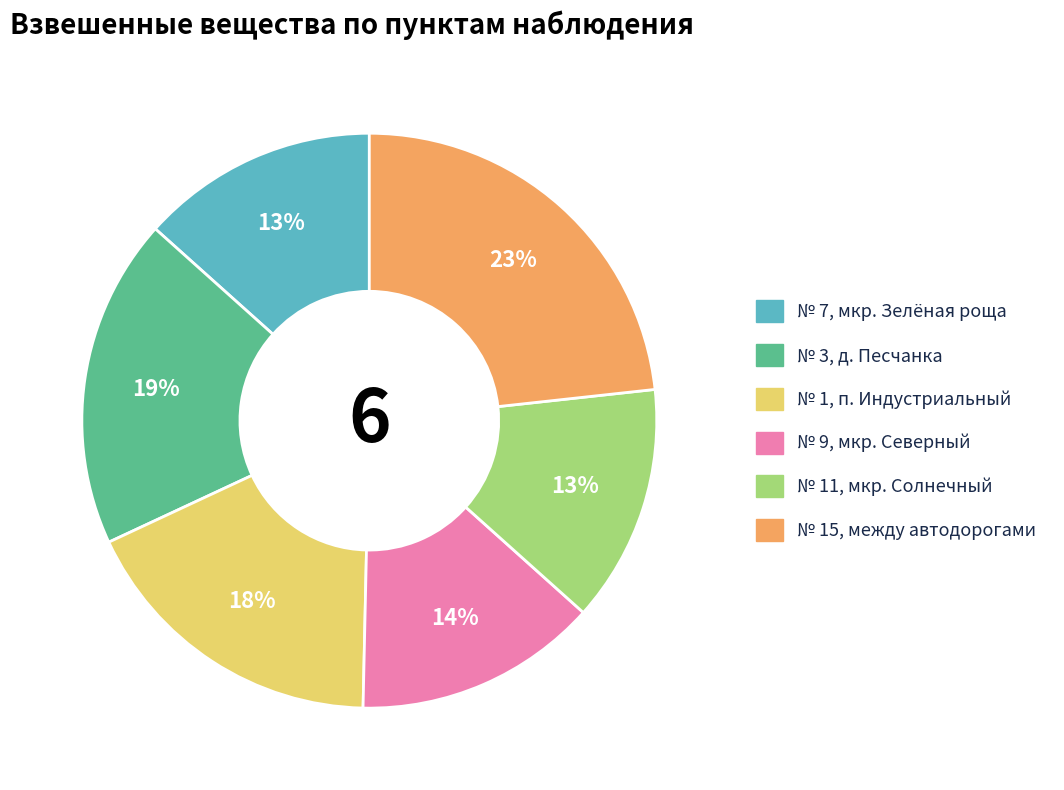

To the nearest percent, what percentage of the pie is № 15, между автодорогами?

23%